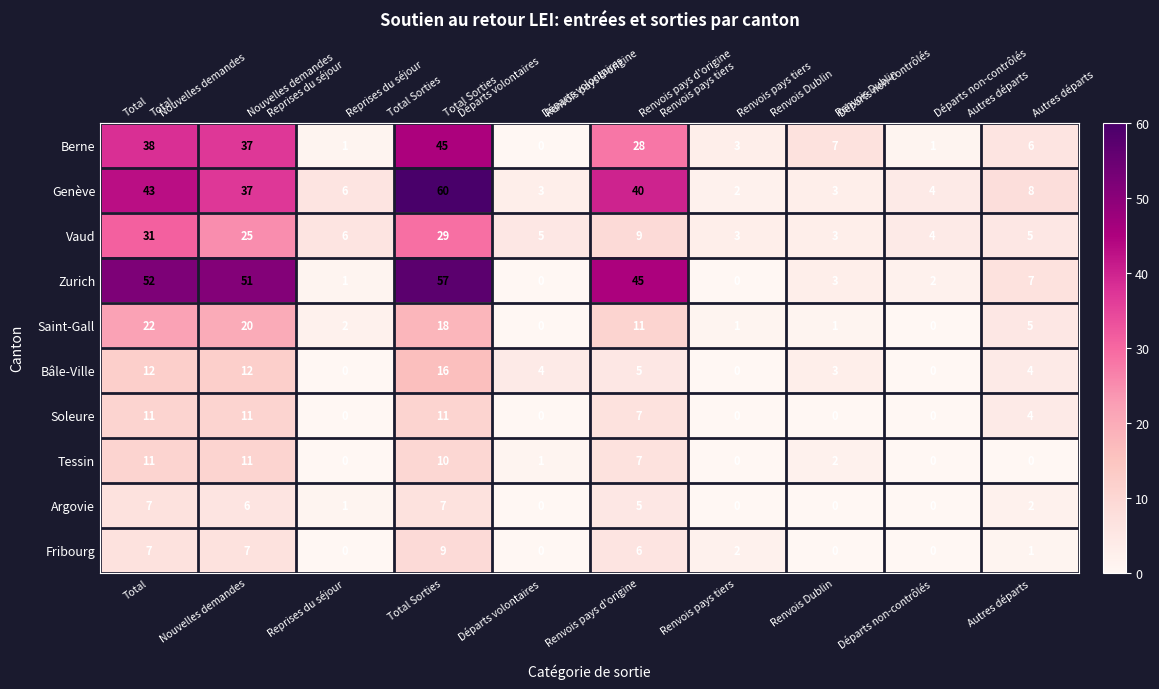

At how many categories does at least one series exceed 30?

4